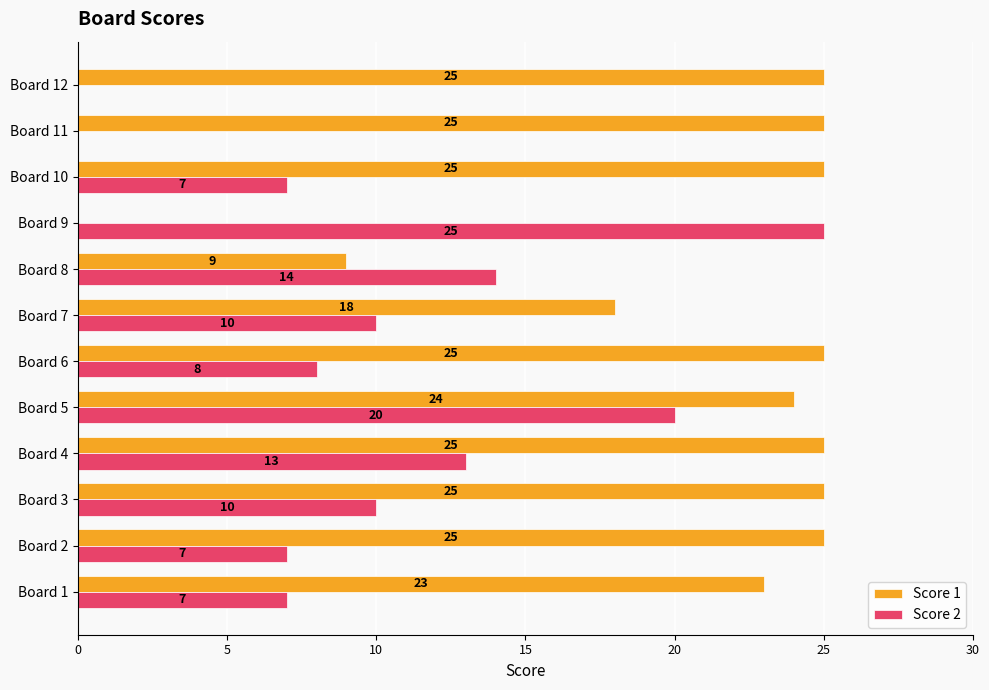

Where is Score 1 nearest to the value 12?

Board 8